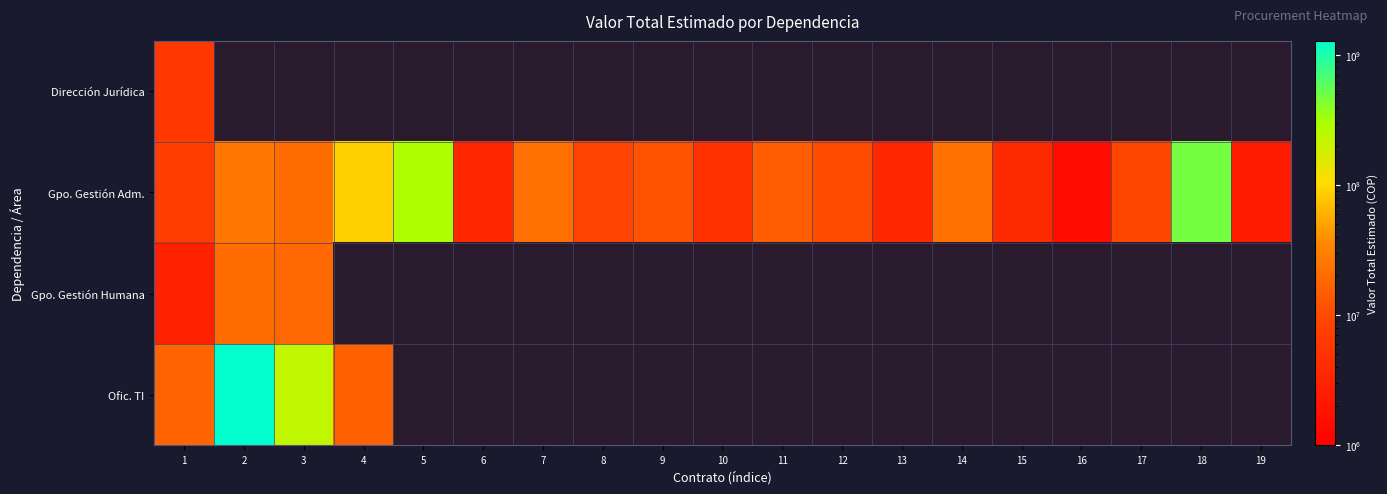

Which series has the widest spread of values?

Ofic. TI